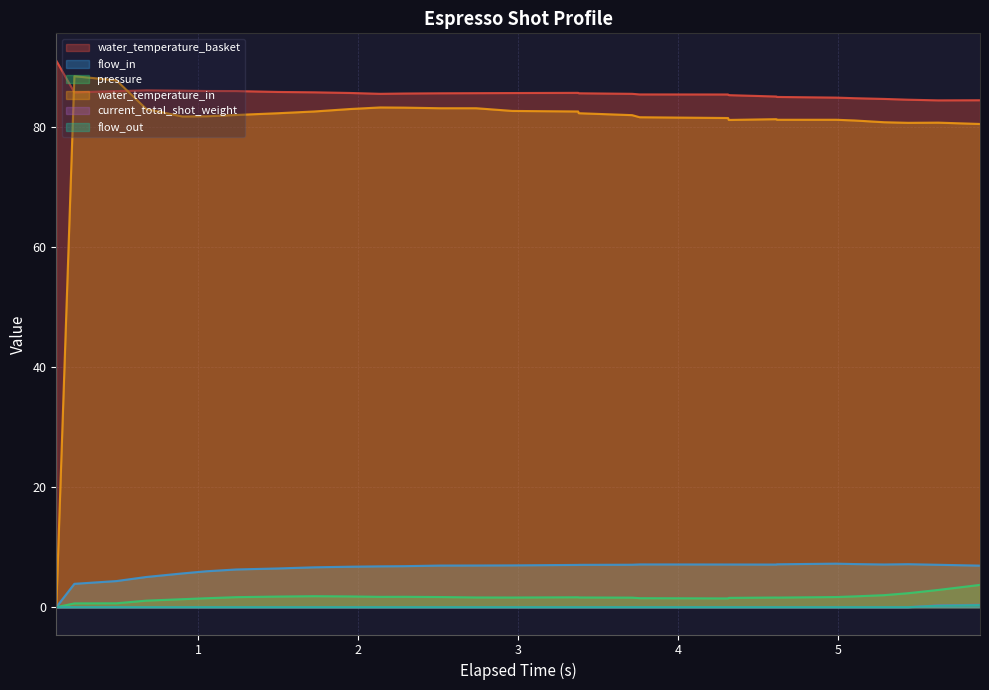

Which series has the largest range (max minus min)?

water_temperature_in